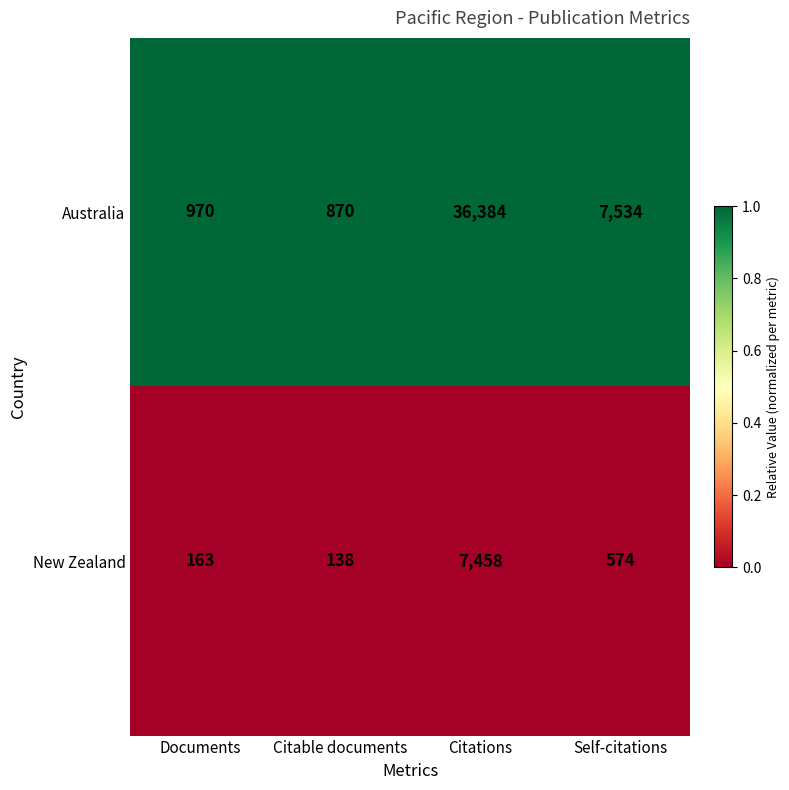

Where is New Zealand nearest to the value 3798?

Self-citations